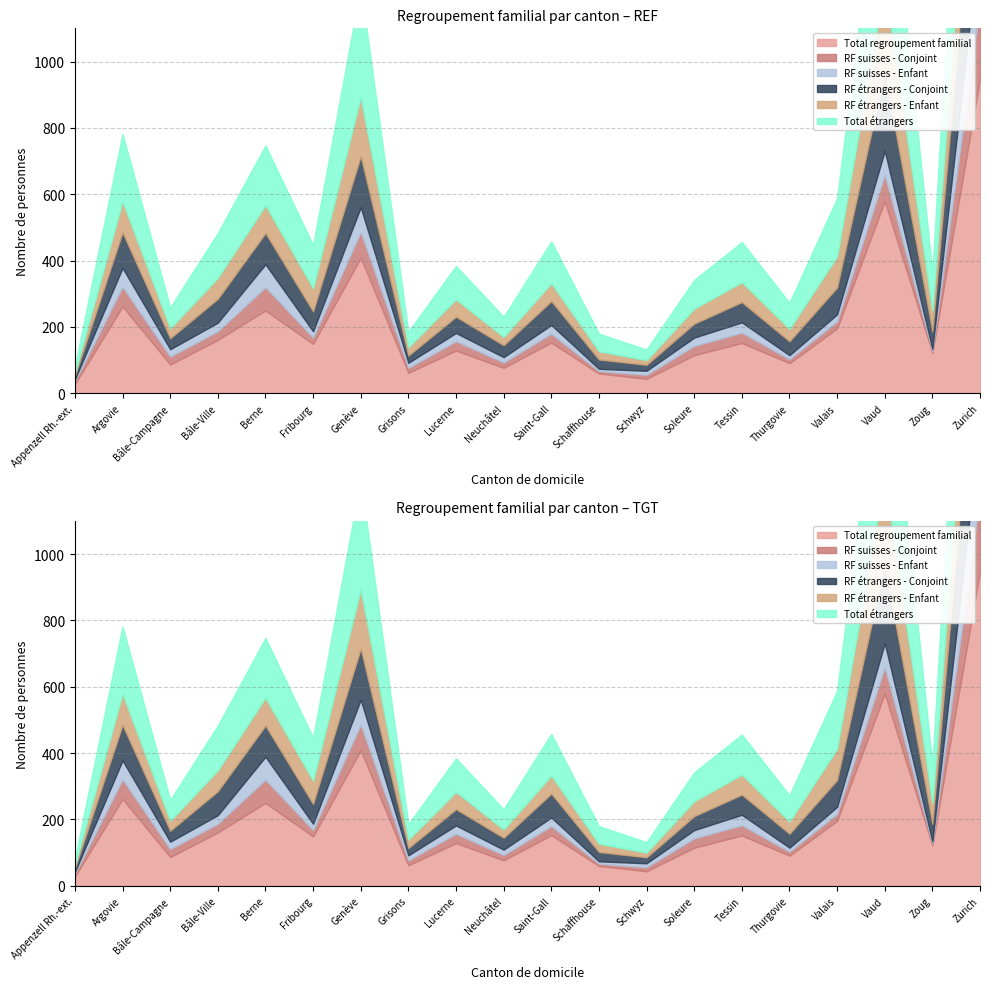

How many lines are shown in the chart?

6